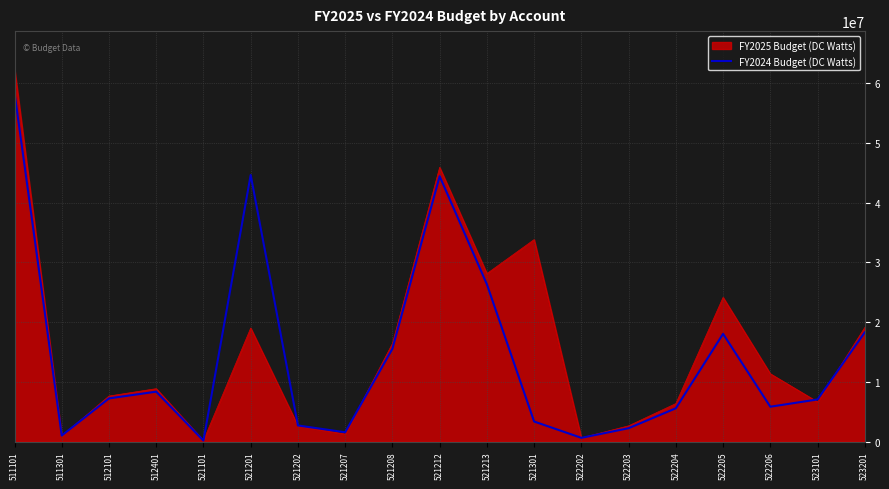

The value of FY2024 Budget (DC Watts) at 523201 is 30430495.3. True or false?

False